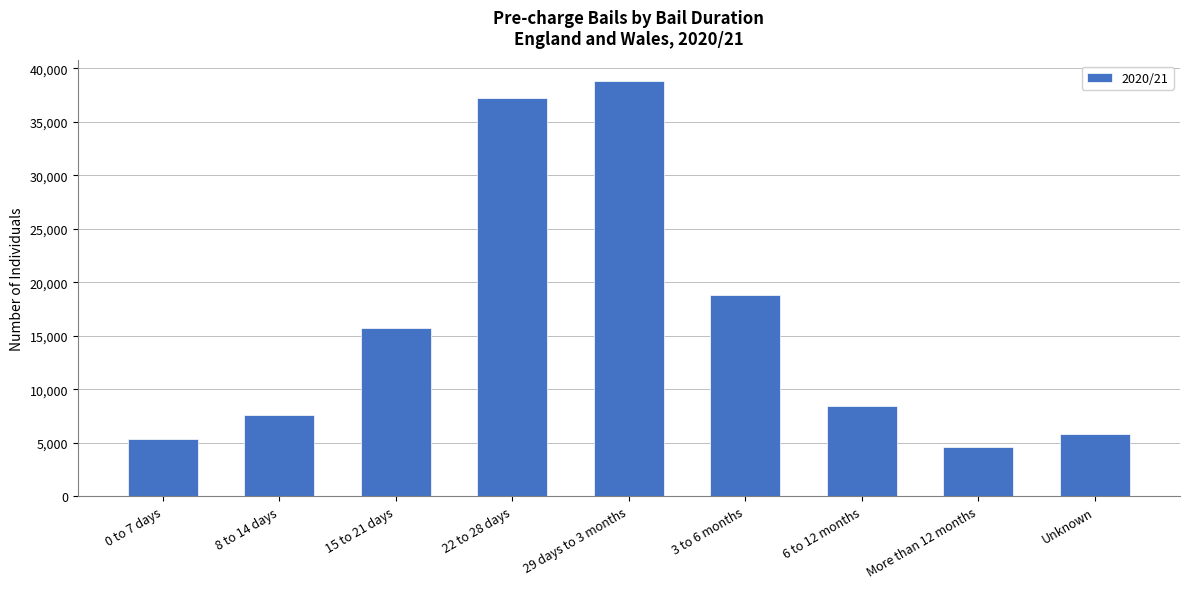

What is the smallest value displayed?

4569